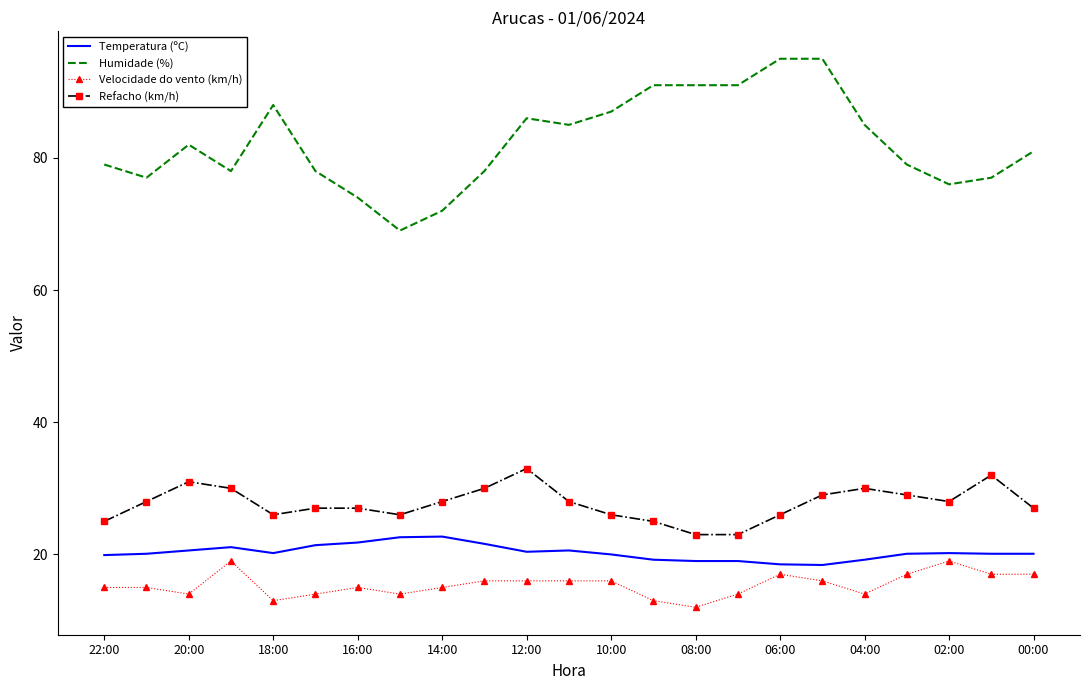

Which series has the largest total across all categories?

Humidade (%)